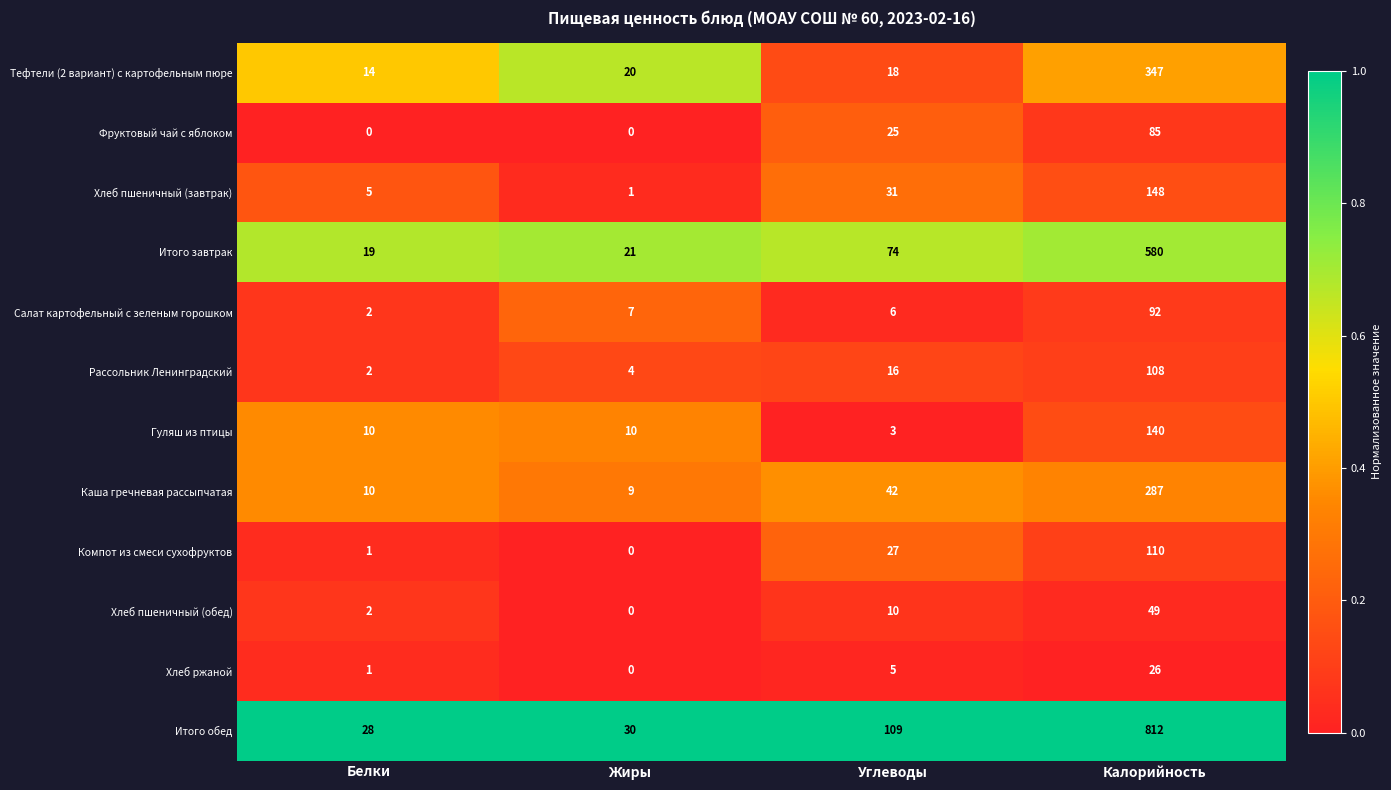

What is the difference between the maximum and minimum values in the Салат картофельный с зеленым горошком series?

90